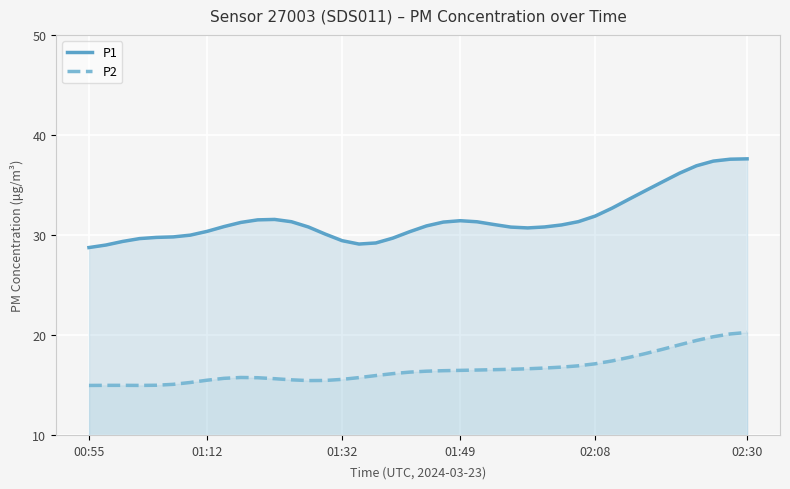

Which series has the largest total across all categories?

P1